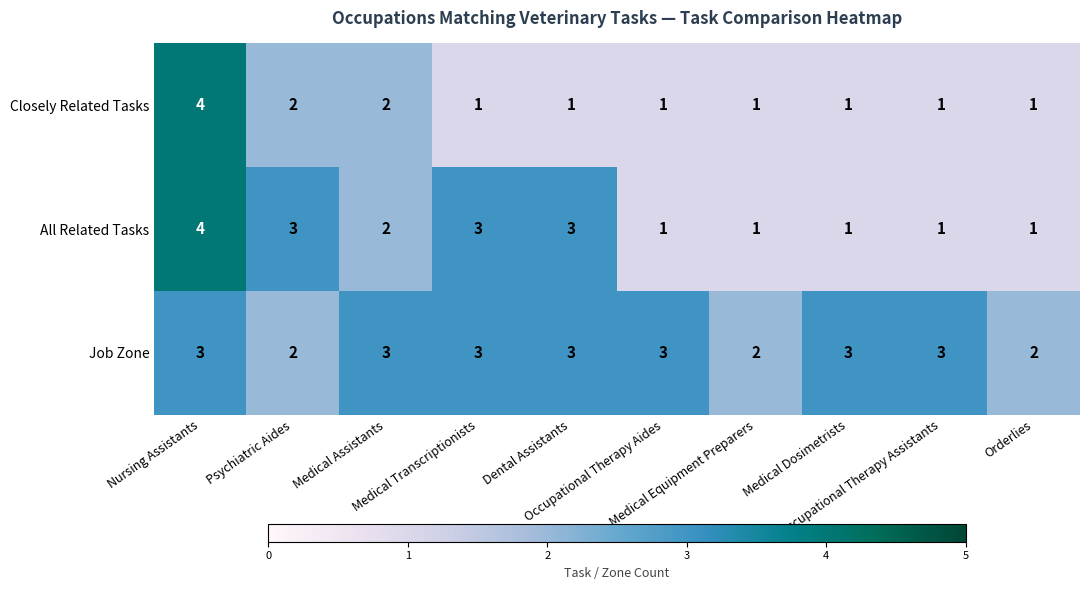

What is the difference between the maximum and minimum values in the All Related Tasks series?

3